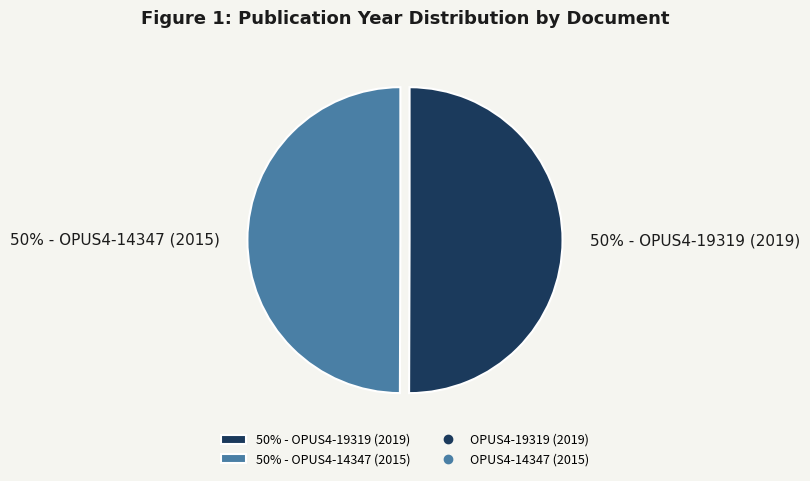

To the nearest percent, what is the combined percentage of 50% - OPUS4-14347 (2015) and 50% - OPUS4-19319 (2019)?

100%